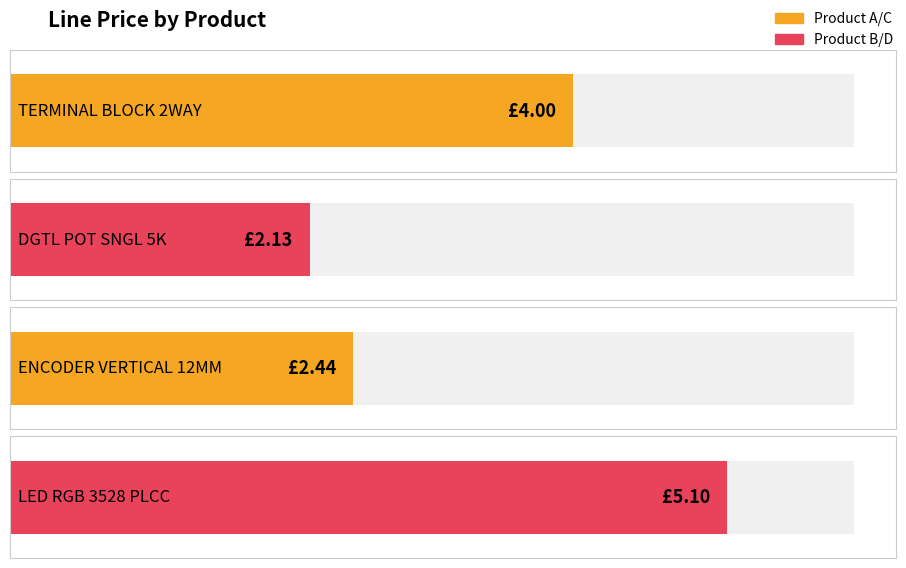

Which category has the lowest value across all series?

DGTL POT SNGL 5K